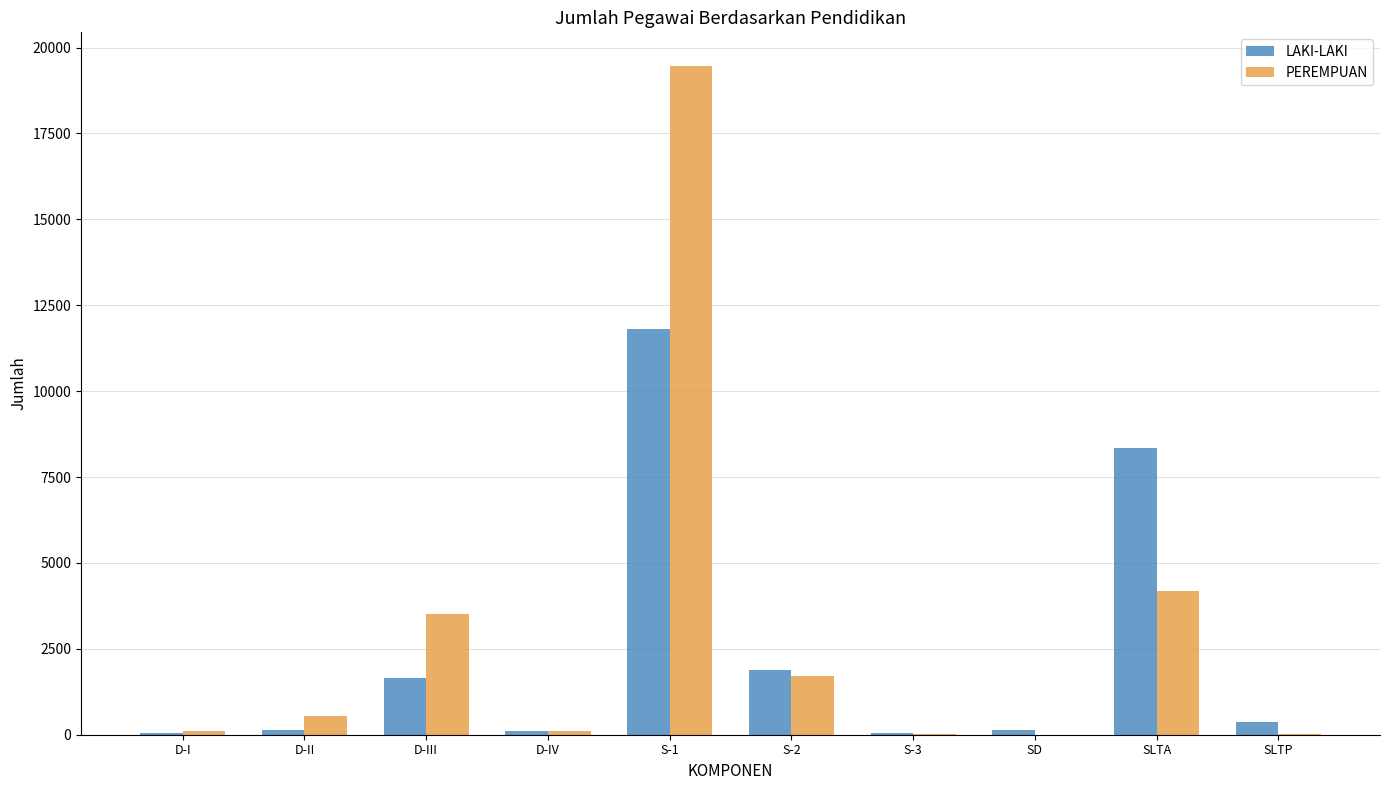

Is it true that PEREMPUAN equals 554 at D-II?

True